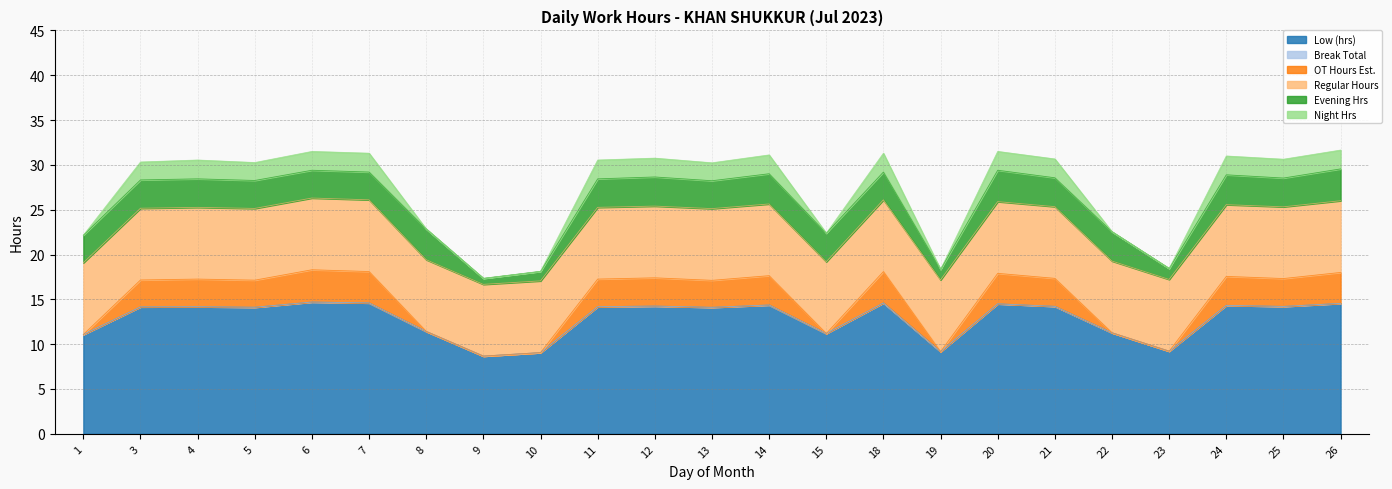

In Low (hrs), how many points are higher than both neighbors (excluding endpoints)?

7